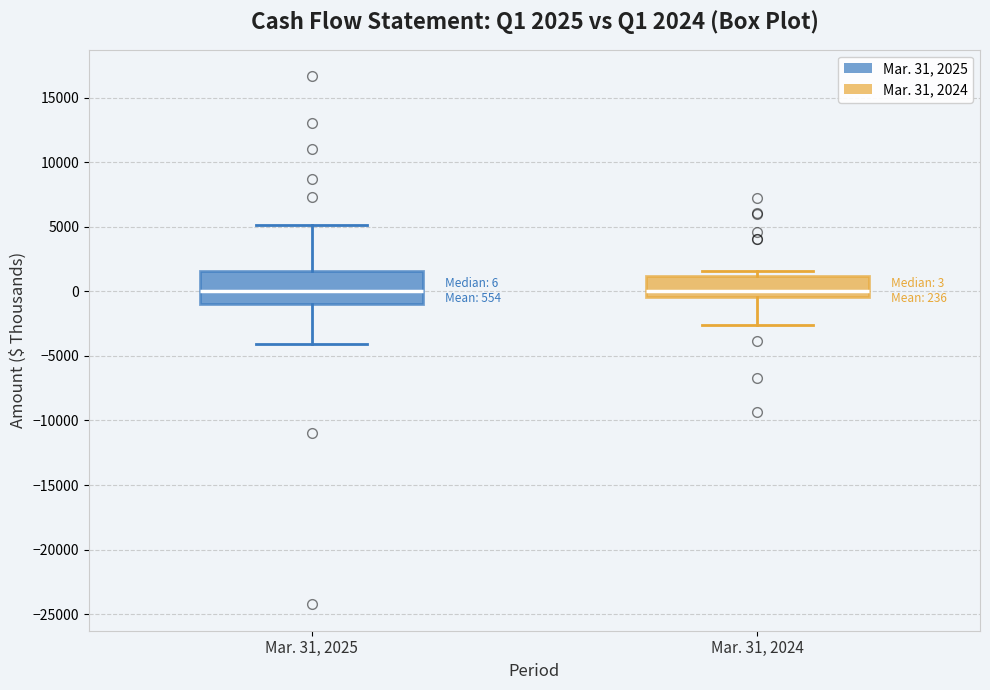

Which box is the tallest, from its lower edge to its upper edge?

Mar. 31, 2025